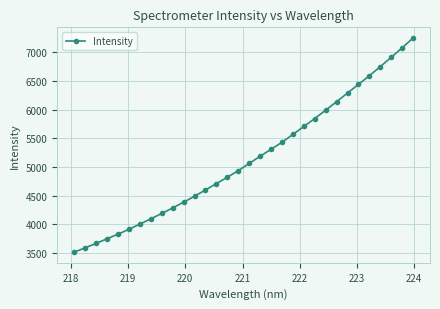

Reading right to left, transcribe all the data shown in this chart.

7246.7	7075.7	6911.0	6747.7	6589.5	6438.5	6287.6	6137.1	5988.4	5843.1	5704.1	5566.0	5428.3	5305.9	5184.9	5059.5	4933.6	4818.6	4708.5	4596.8	4487.5	4383.4	4283.5	4186.6	4092.8	4001.8	3910.2	3825.4	3745.1	3664.1	3587.3	3512.8